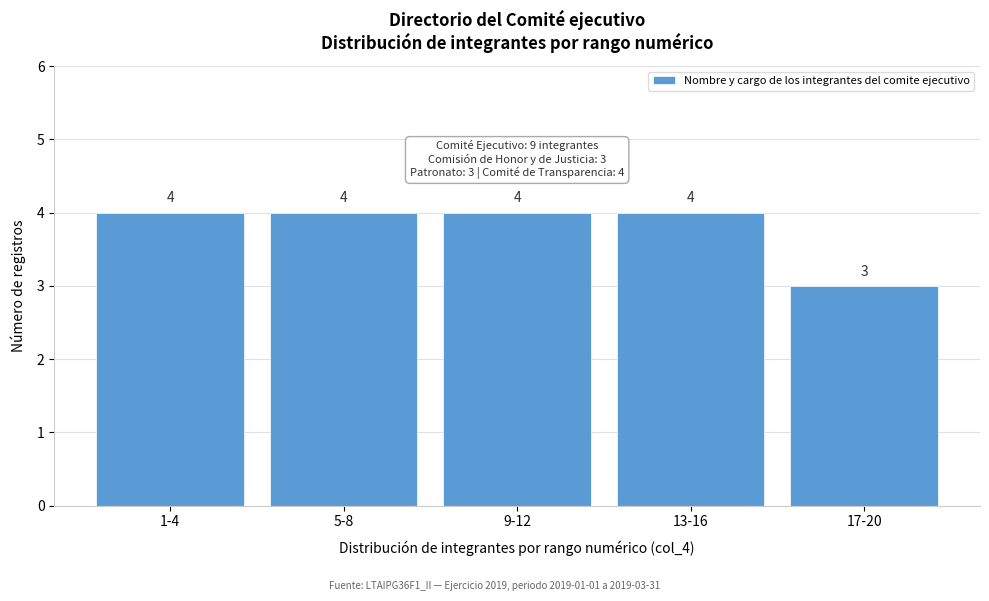

Reading left to right, what are all the values shown in this chart?

1-4=4	5-8=4	9-12=4	13-16=4	17-20=3